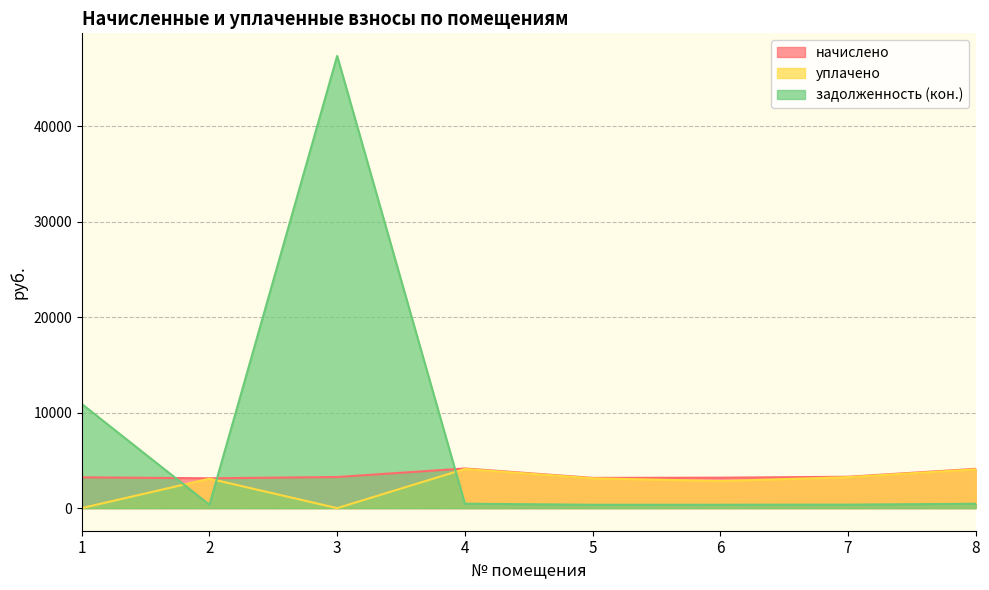

Is it true that начислено equals 1489.1 at 4?

False